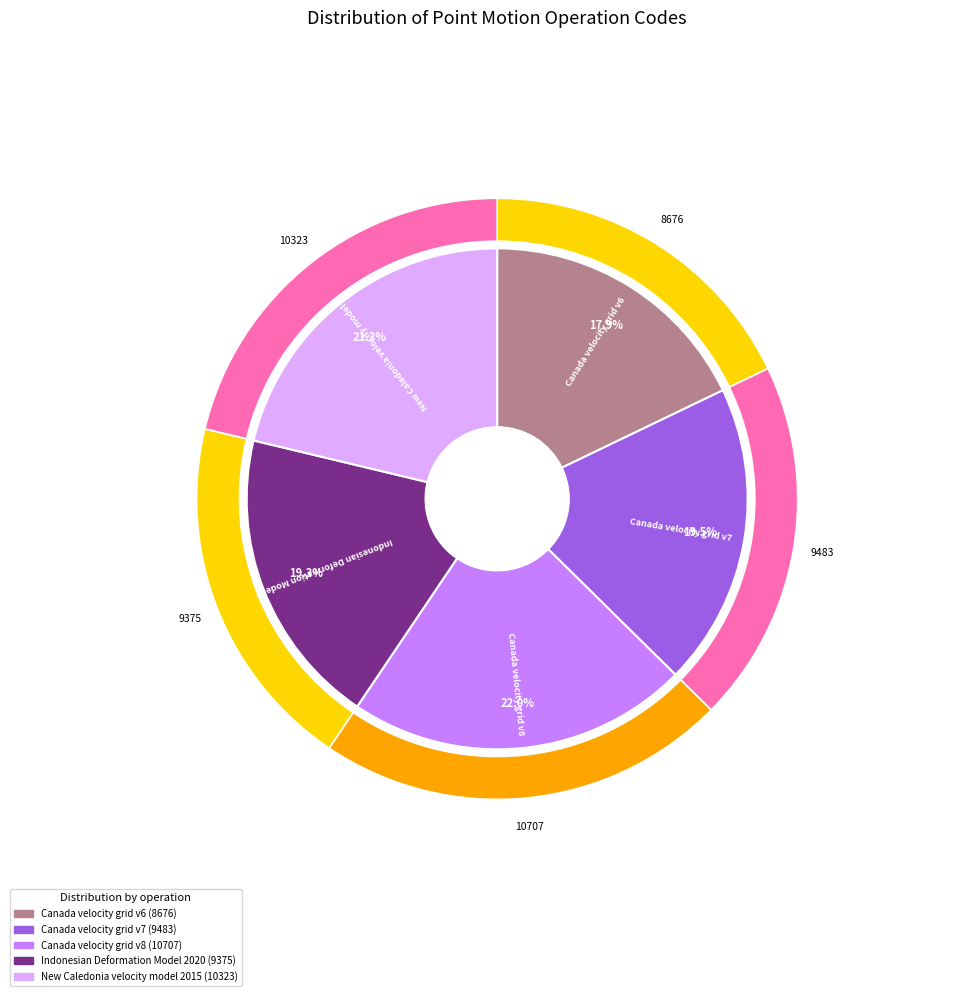

What percentage do Canada velocity grid v6 and Indonesian Deformation Model 2020 together represent?

37.2%